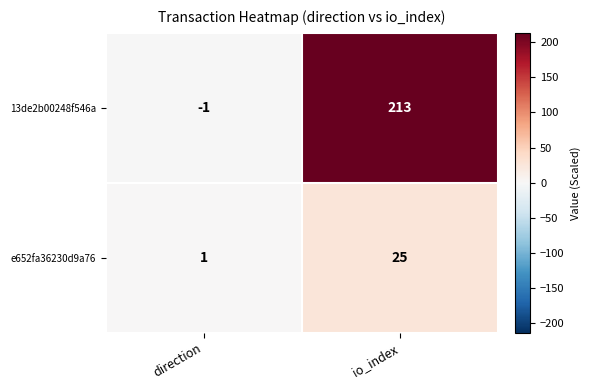

Rank the series by their maximum value, from highest to lowest.

13de2b00248f546a, e652fa36230d9a76